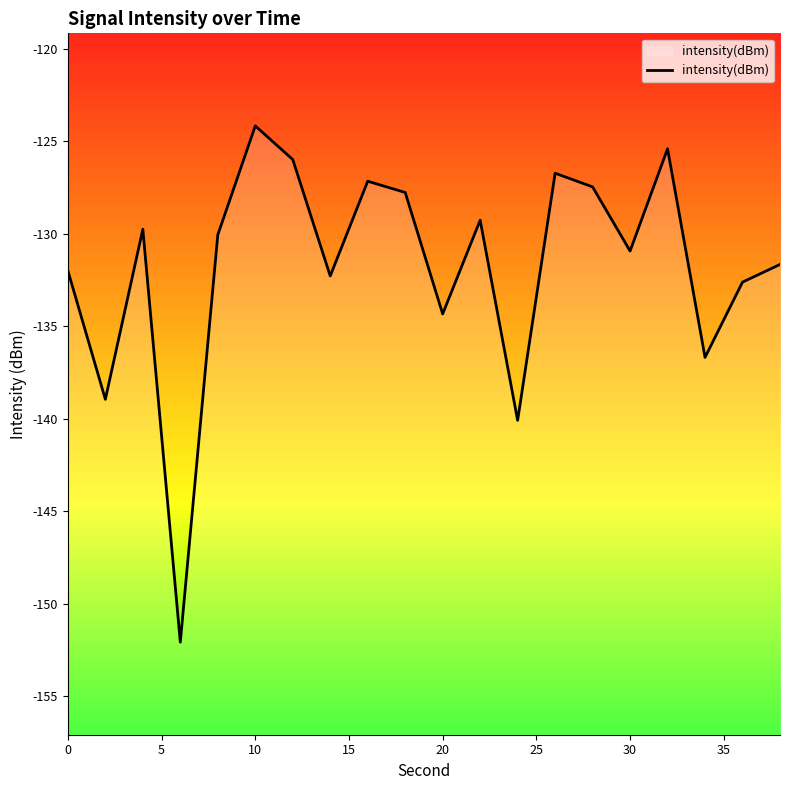

What is the average value?

-131.8